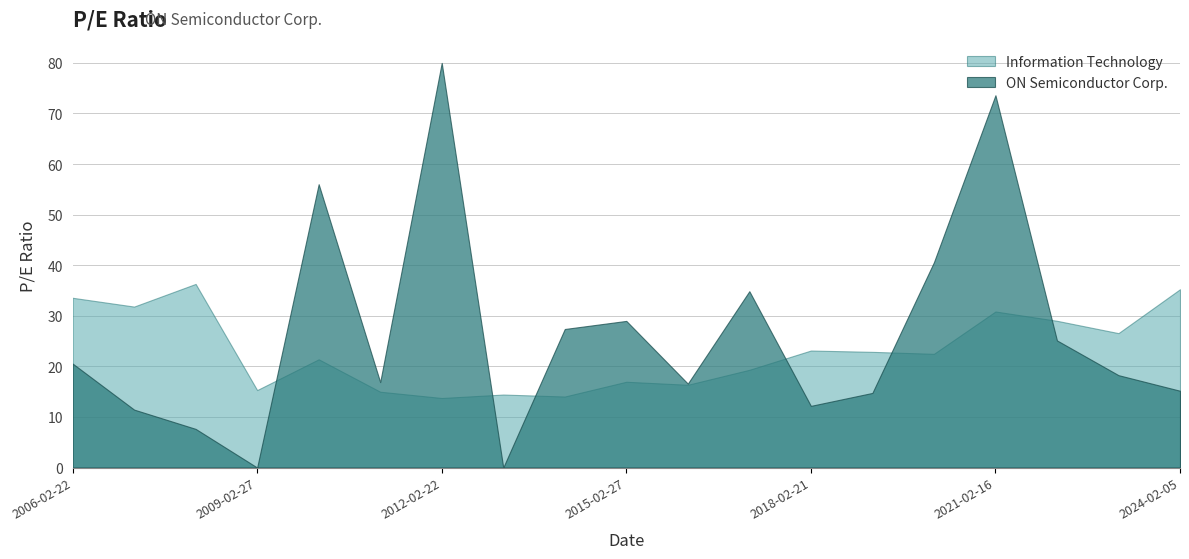

At which category does the chart reach its minimum across all series?

2009-02-27